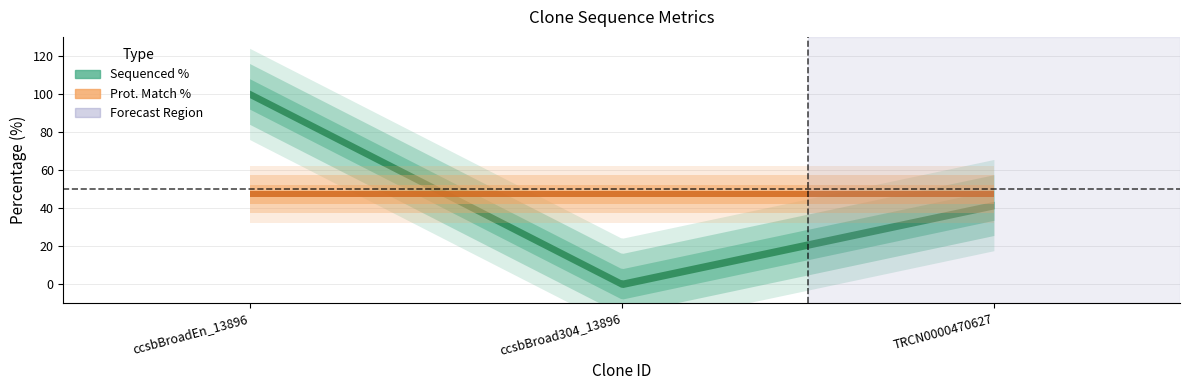

Reading left to right, list all the values displayed in this chart.

Sequenced %: ccsbBroadEn_13896=100.0	ccsbBroad304_13896=0.0	TRCN0000470627=41.5
Prot. Match %: ccsbBroadEn_13896=47.2	ccsbBroad304_13896=47.2	TRCN0000470627=47.2